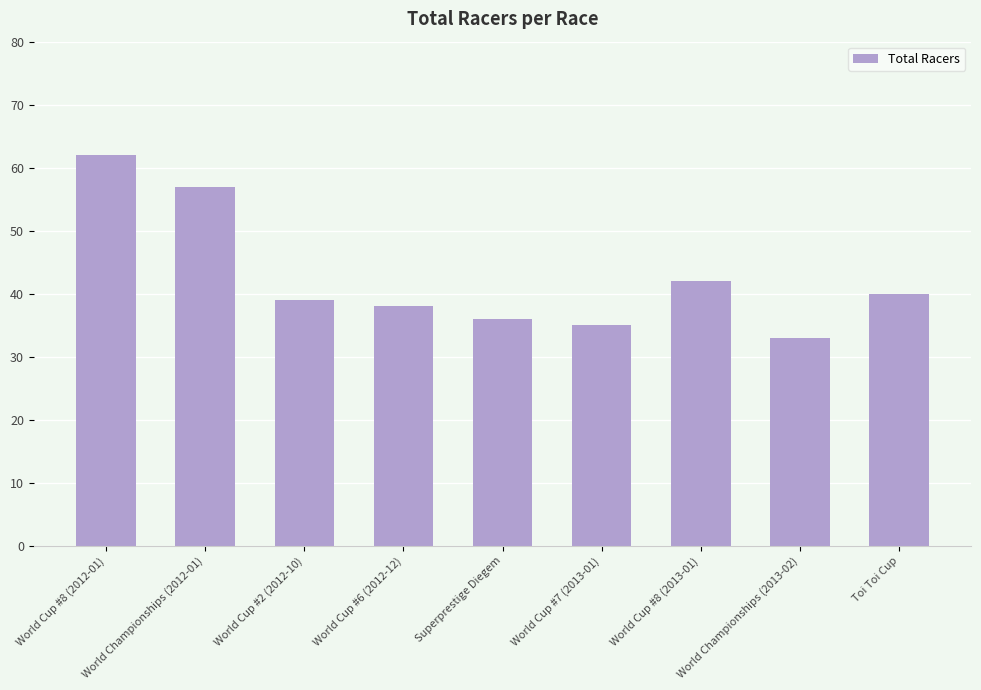

What is the change in value from World Cup #6 (2012-12) to Superprestige Diegem?

-2